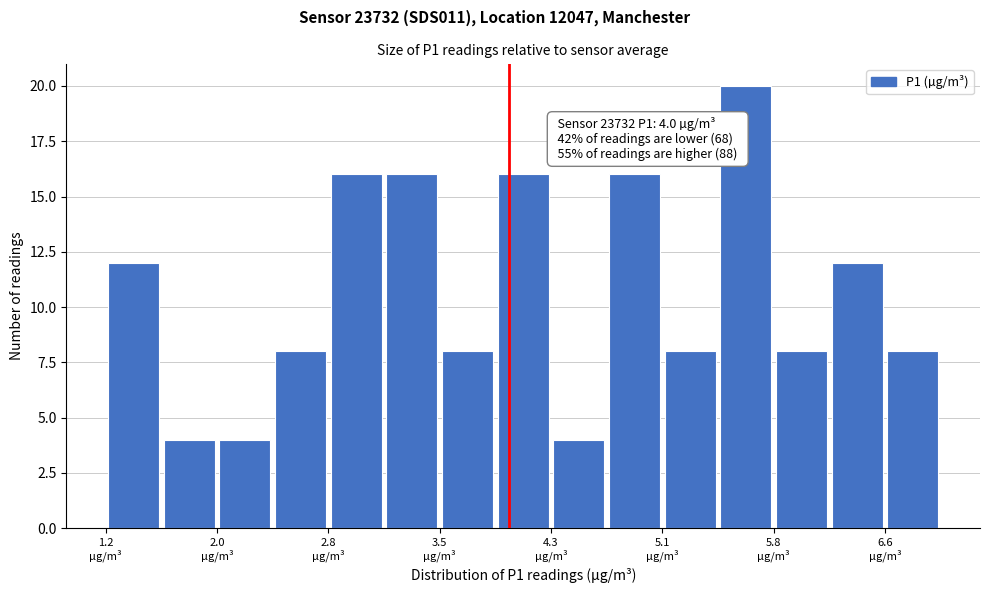

Around what value on the x-axis is the tallest bar? Give the approximate position of its centre, as read against the axis.

5.6